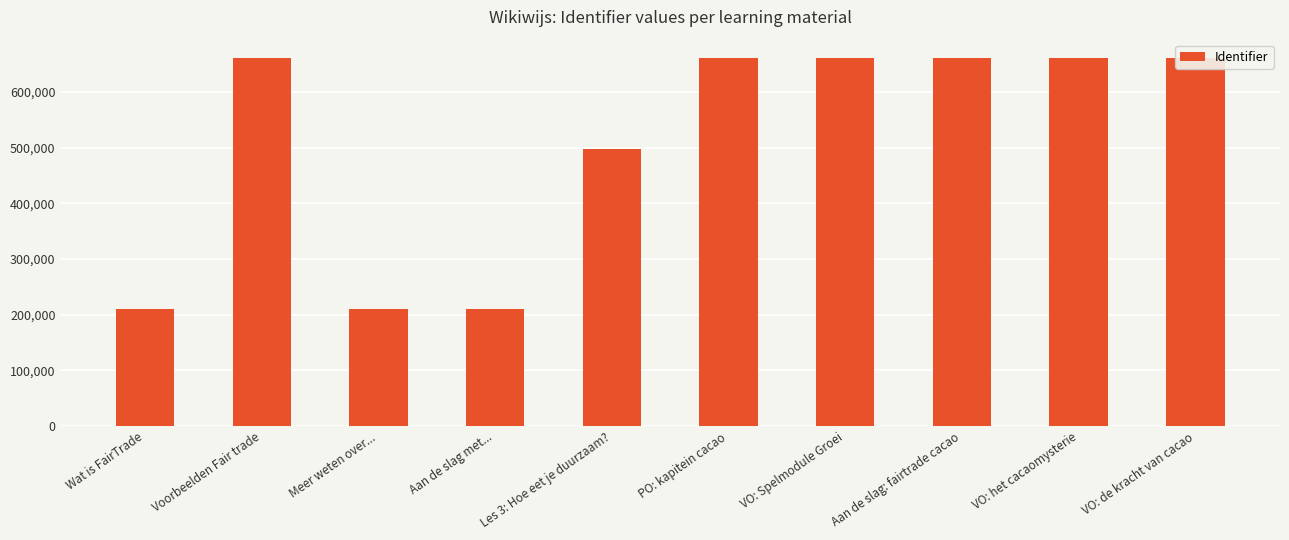

What is the label of the 3rd bar from the left?

Meer weten over...